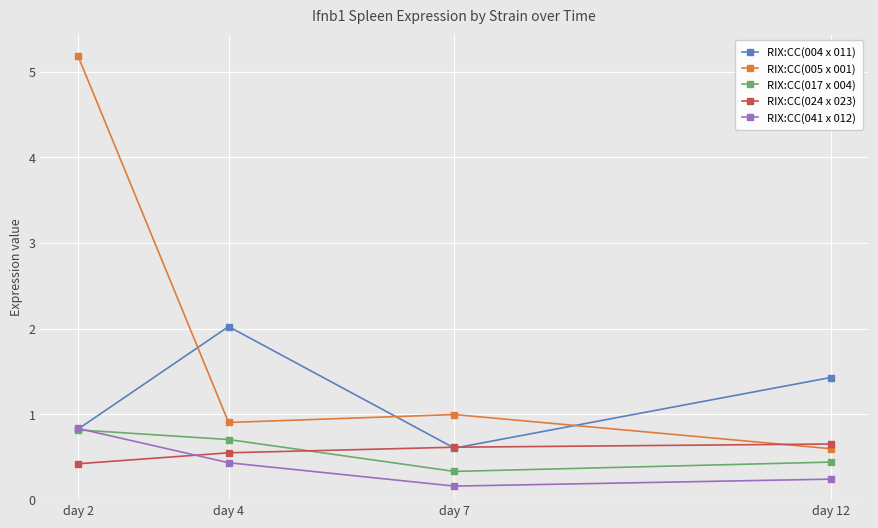

The value of RIX:CC(005 x 001) at day 4 is 0.9. True or false?

True